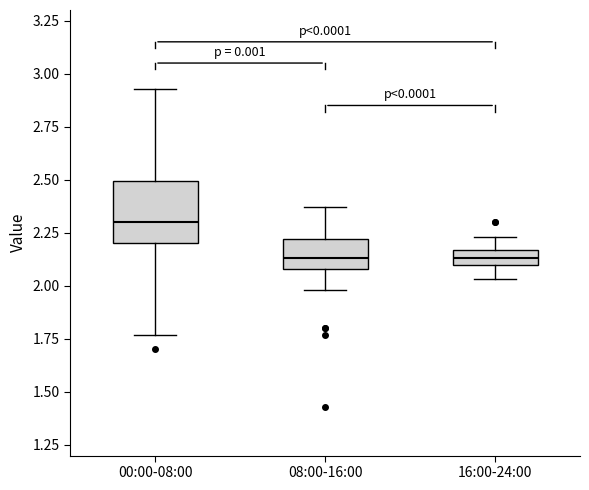

Comparing the boxes themselves (not the whiskers), which one is the tallest?

00:00-08:00